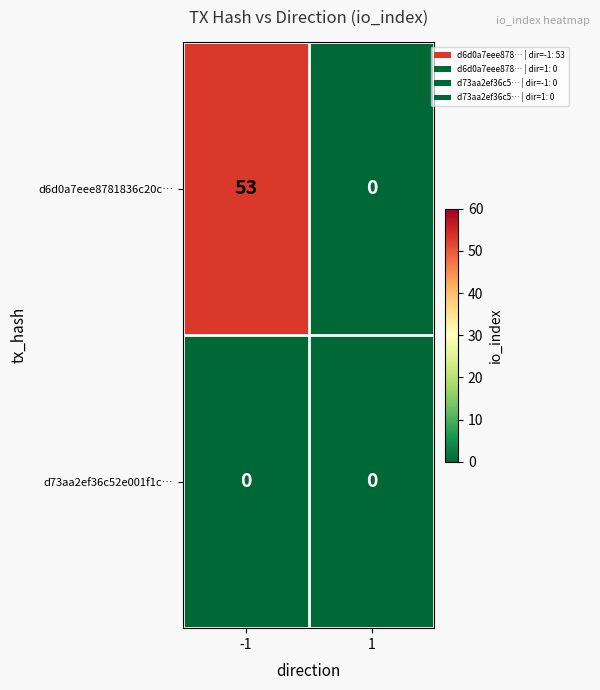

Reading left to right, extract all data points from this chart.

d6d0a7eee8781836c20c…: 53	0
d73aa2ef36c52e001f1c…: 0	0